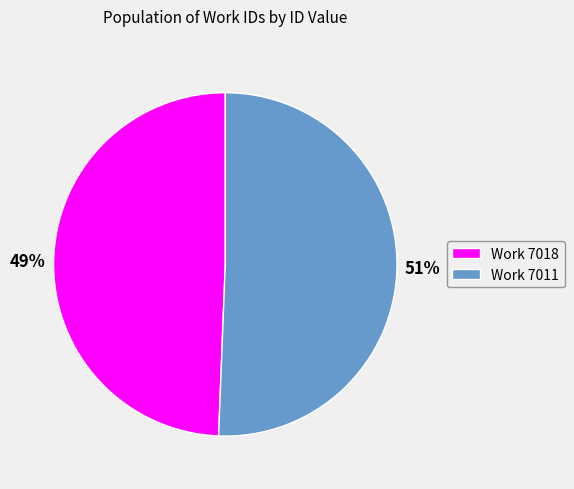

Which slice is the smallest?

Work 7018